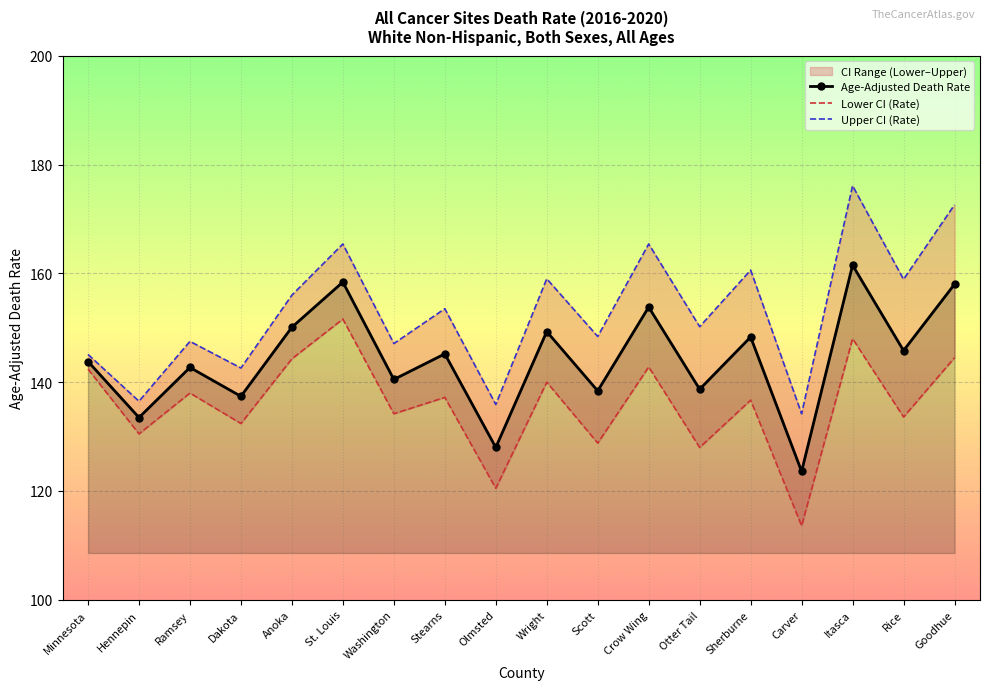

The Age-Adjusted Death Rate series shows 79.4 at Crow Wing. True or false?

False